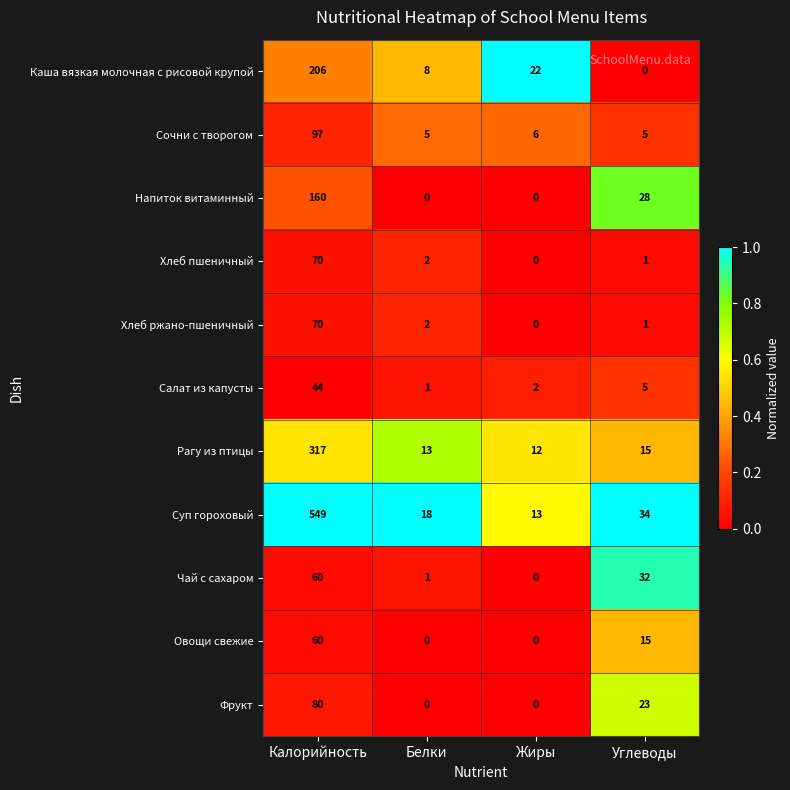

At which label is Сочни с творогом closest to 51?

Жиры